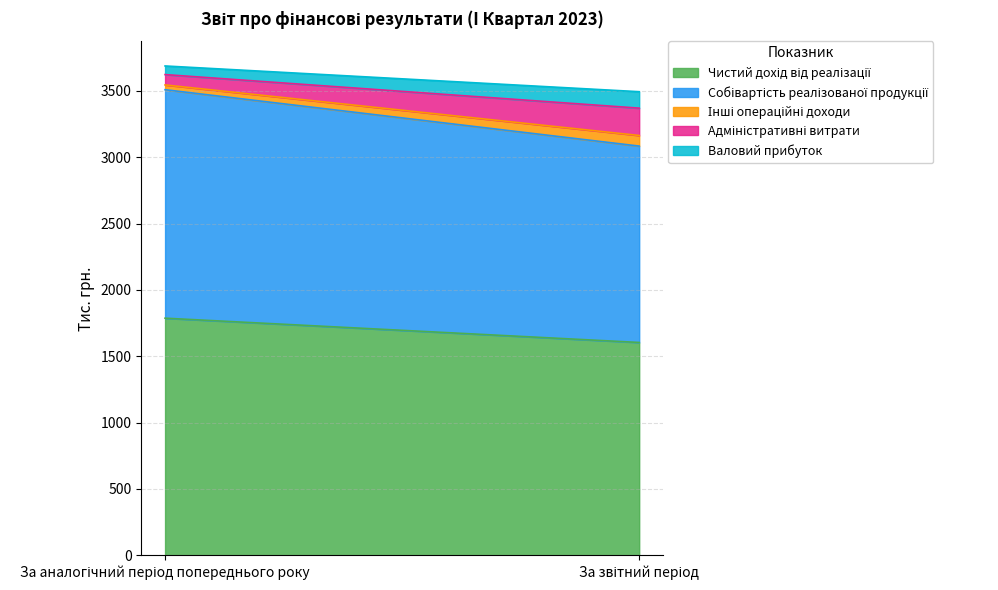

At how many categories does at least one series exceed 1397?

2